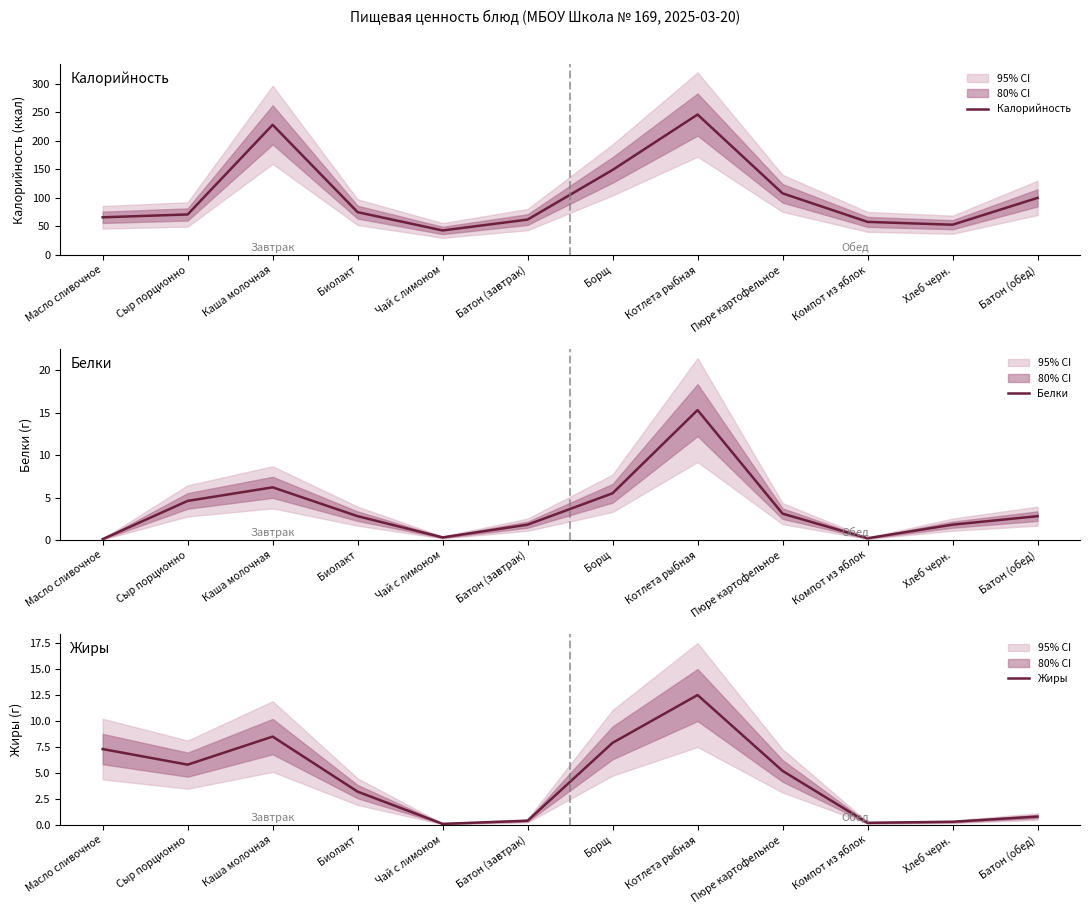

Is it true that Белки equals 4.6 at Сыр порционно?

True